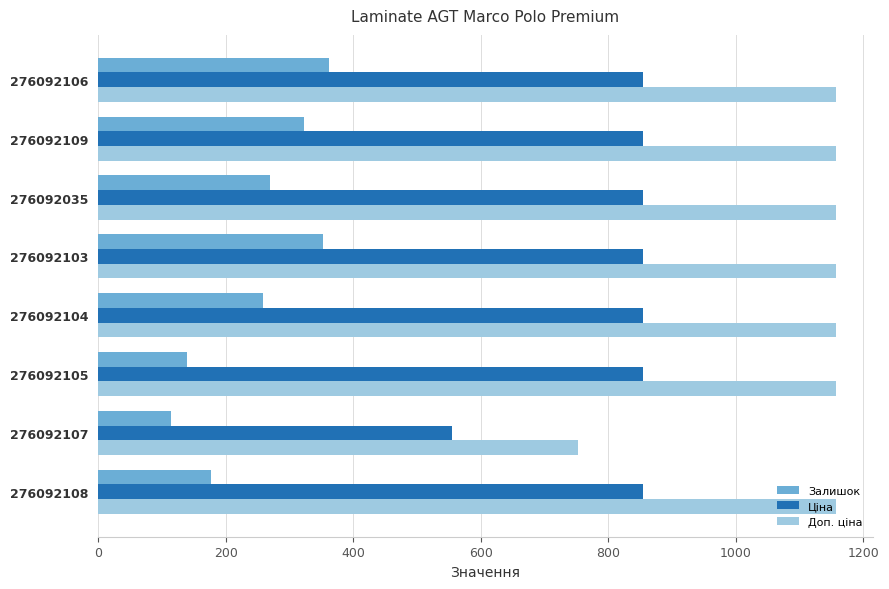

Which series has the largest range (max minus min)?

Доп. ціна